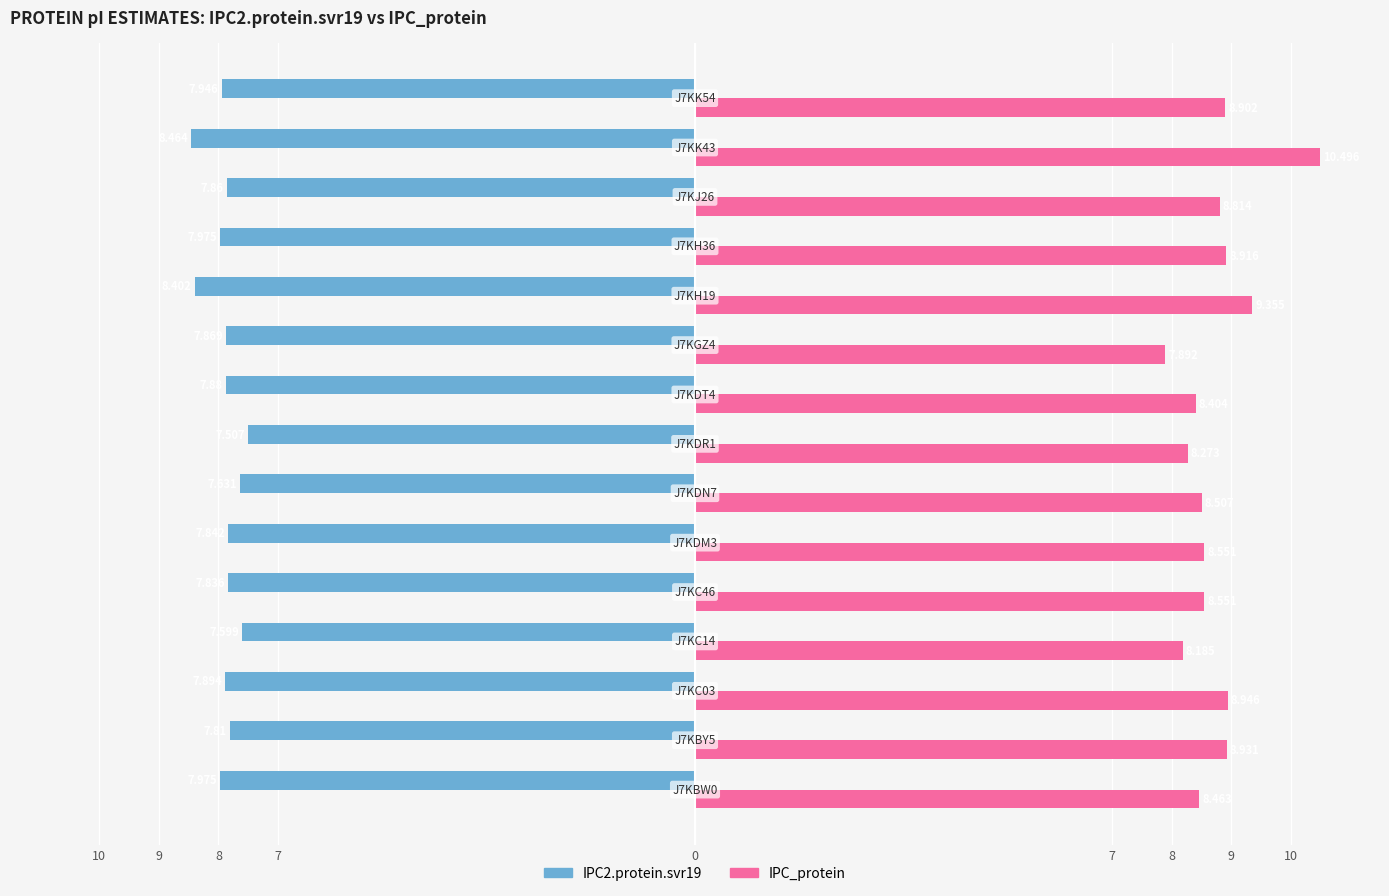

What are all the series names shown in the legend?

IPC2.protein.svr19, IPC_protein